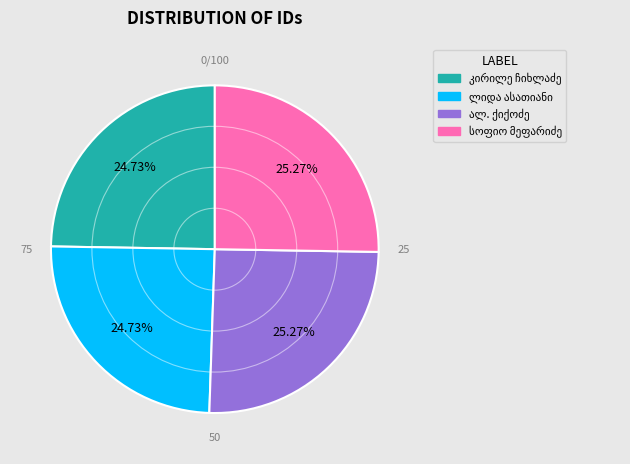

Does any single category account for the majority?

No